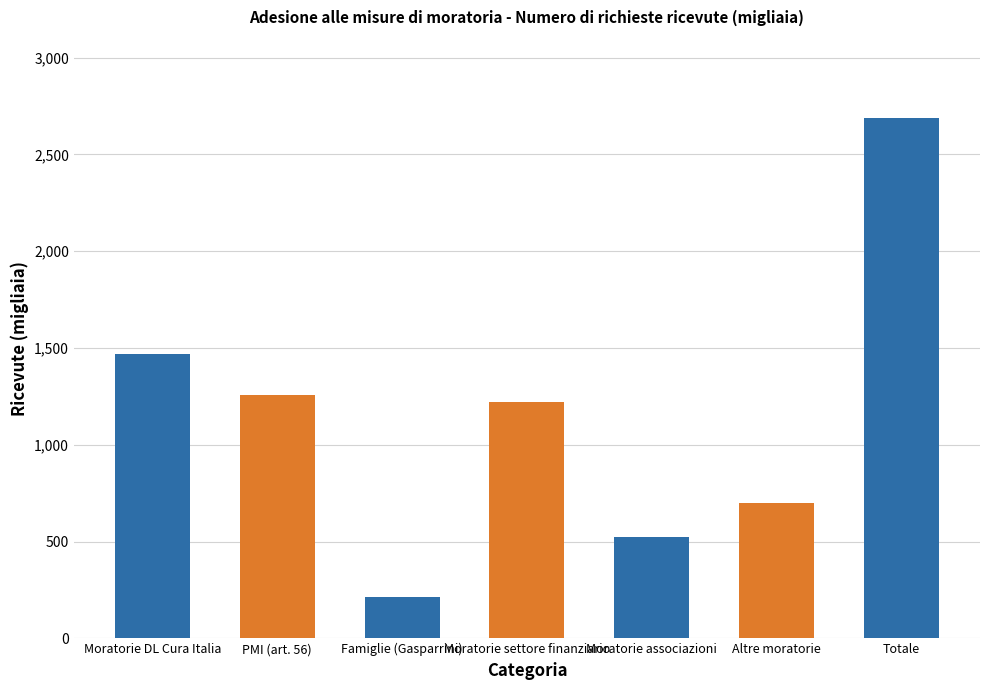

At which label is the value closest to 1451?

Moratorie DL Cura Italia